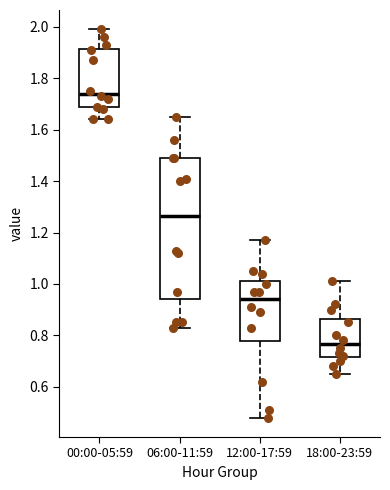

Reading left to right, read every box against the y-axis: the position of its median line, the range the box covers, and the ends of its whiskers. The values are not printed on the chart, so give them approximately, as read against the axis.

00:00-05:59: median 1.74, box 1.68 to 1.92, whiskers 1.64 to 2.00
06:00-11:59: median 1.26, box 0.94 to 1.50, whiskers 0.84 to 1.66
12:00-17:59: median 0.94, box 0.78 to 1.02, whiskers 0.48 to 1.18
18:00-23:59: median 0.76, box 0.72 to 0.86, whiskers 0.66 to 1.02